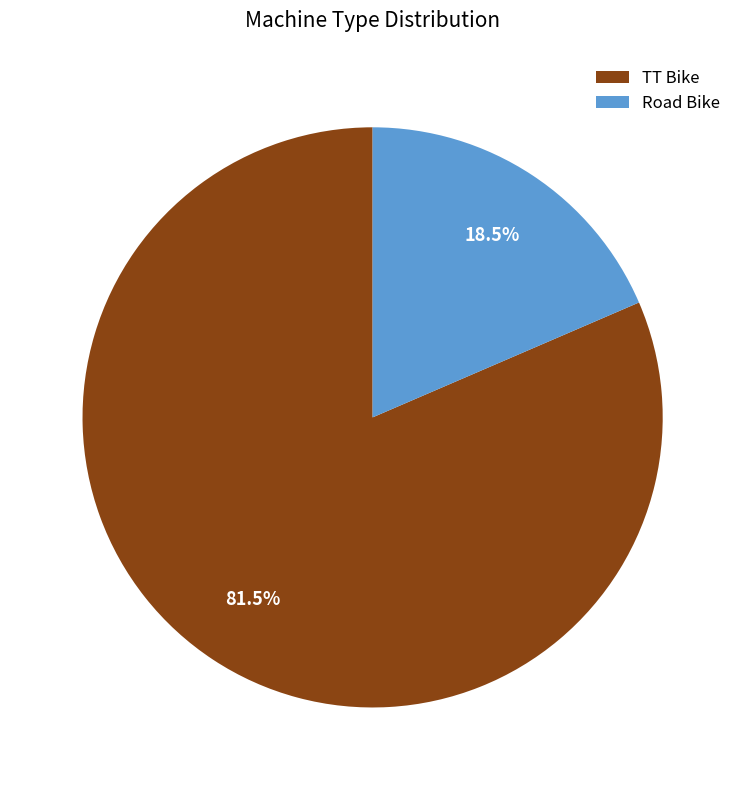

Which slice is the largest?

TT Bike